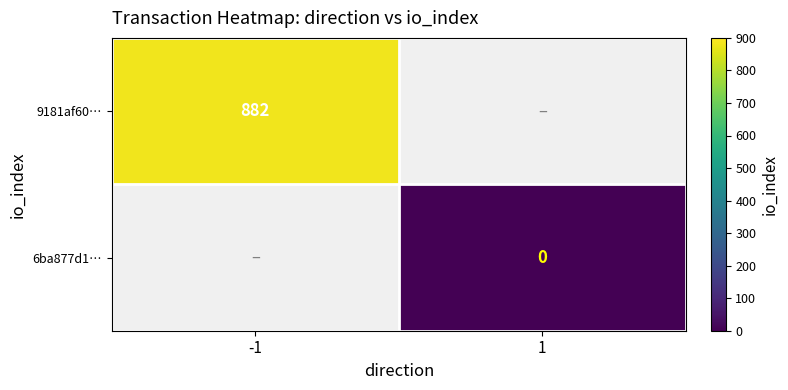

Is it true that 9181af60… equals 882 at -1?

True